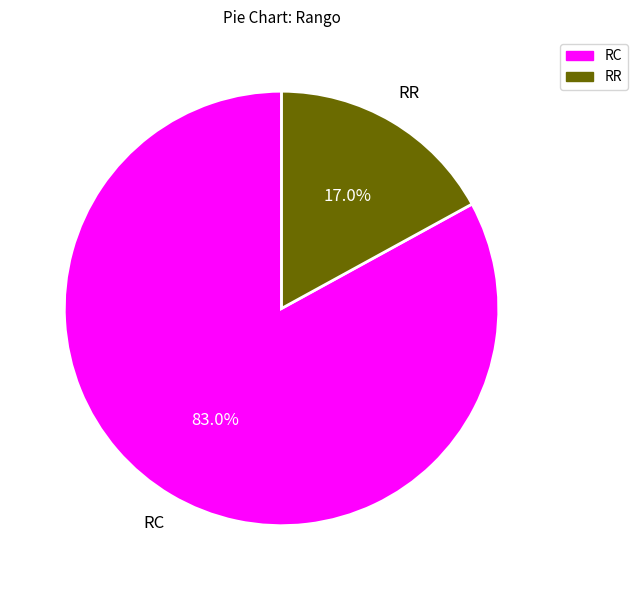

What percentage is the RR slice, to the nearest percent?

17%